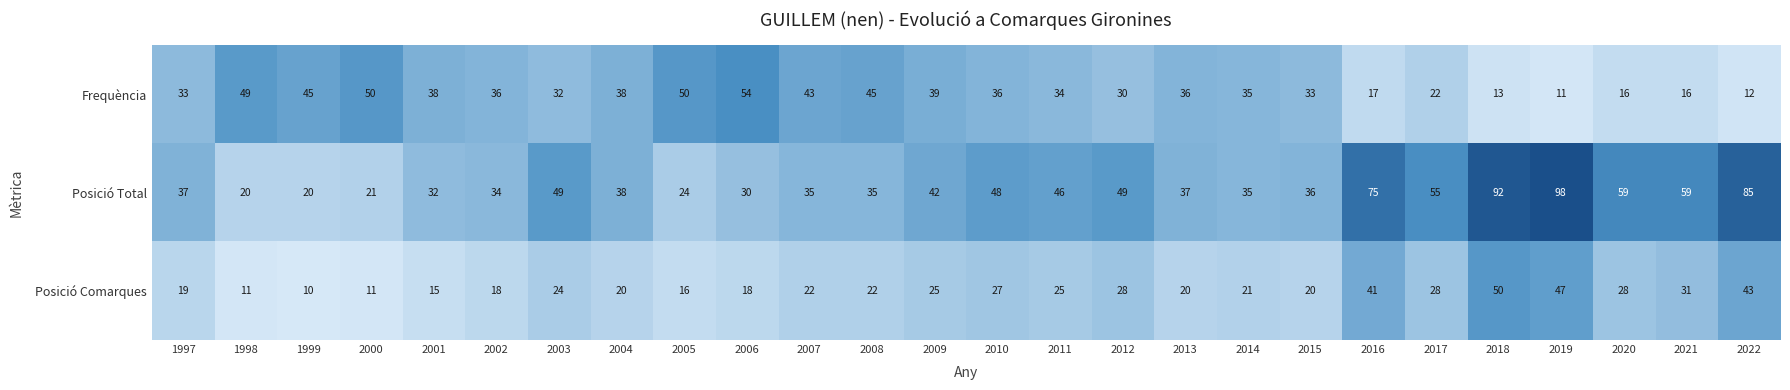

How many data points in Posició Comarques are less than 22?

12